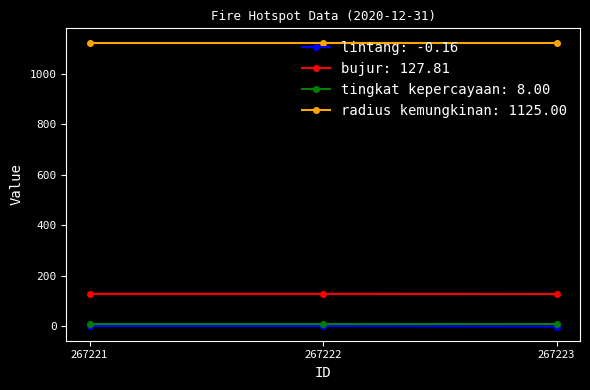

What is the lowest value of the radius kemungkinan: 1125.00 series?

1125.0